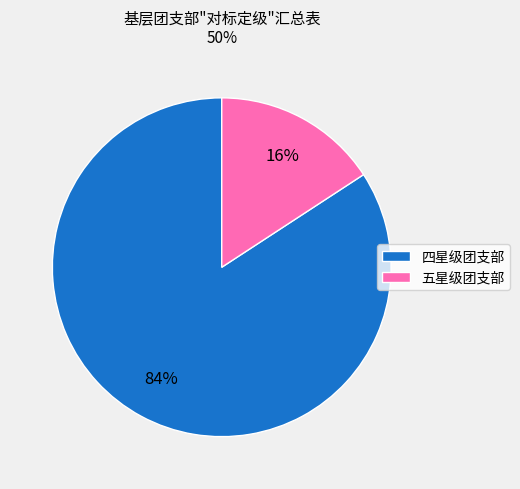

The 四星级团支部 slice represents 84% of the pie. True or false?

True